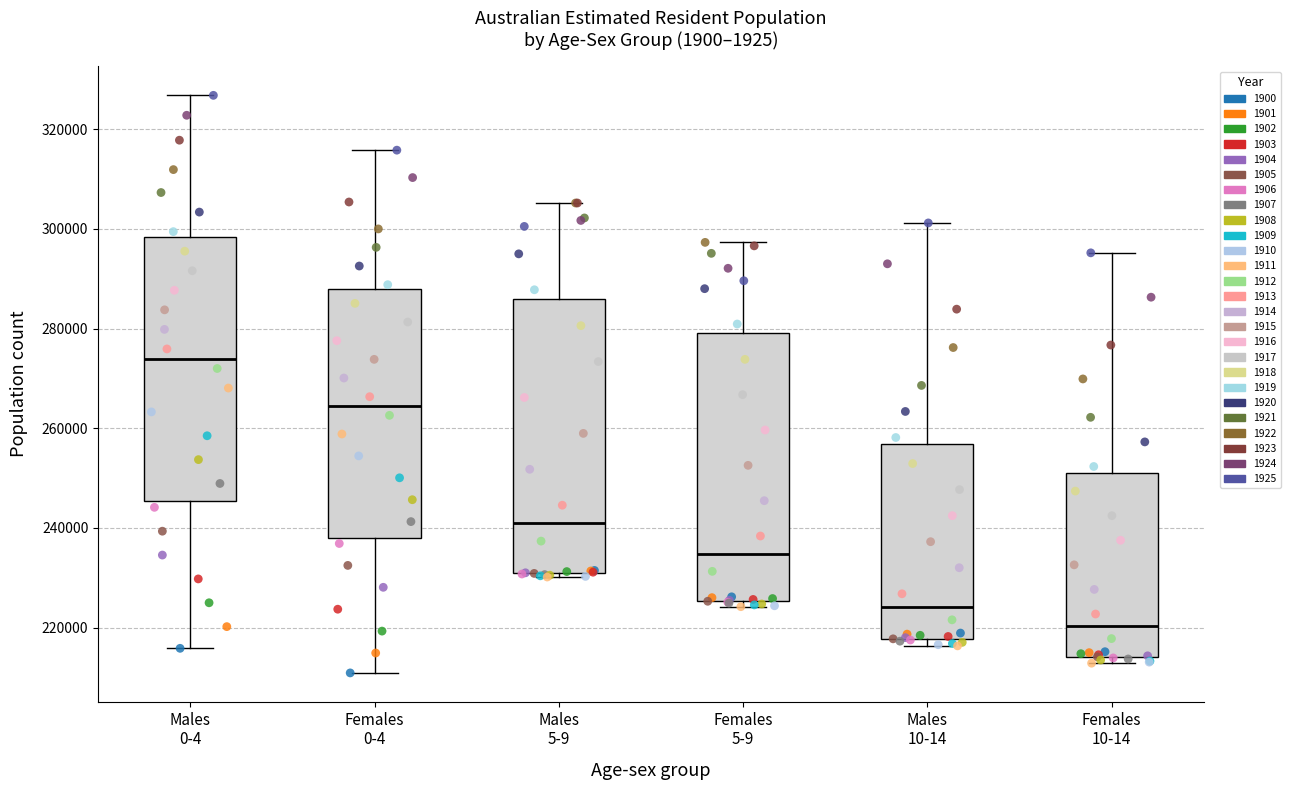

Where is the lower edge of the box for Females 5-9 on the y-axis? The values are not printed on the chart, so give them approximately, as read against the axis.

226000